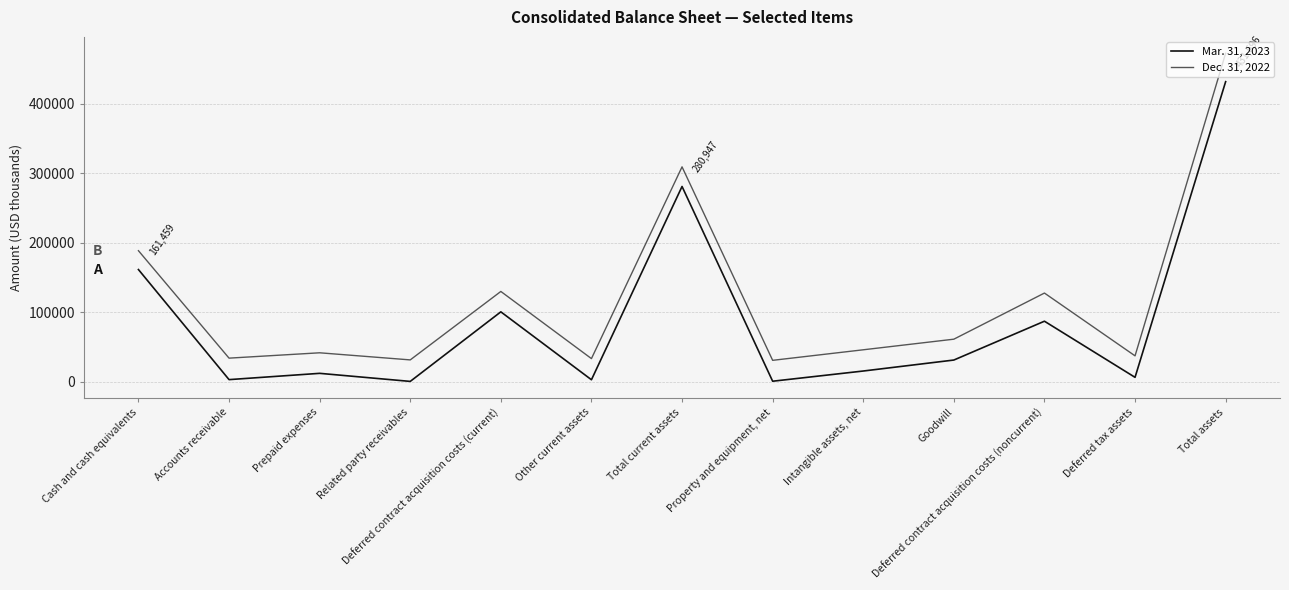

At which category does Mar. 31, 2023 reach its first local peak?

Prepaid expenses